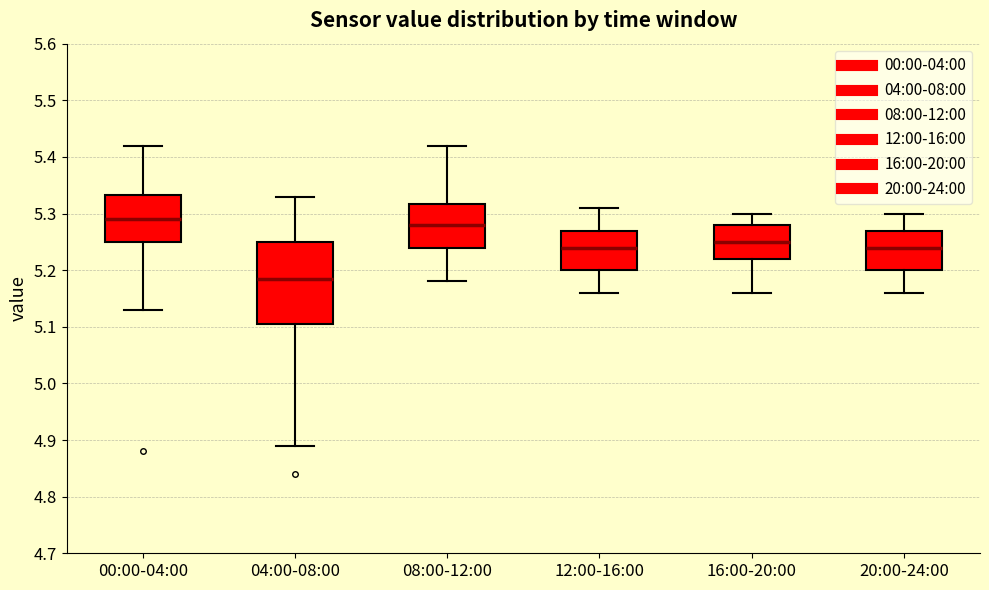

Reading left to right, read every box against the y-axis: the position of its median line, the range the box covers, and the ends of its whiskers. The values are not printed on the chart, so give them approximately, as read against the axis.

00:00-04:00: median 5.29, box 5.25 to 5.33, whiskers 5.13 to 5.42
04:00-08:00: median 5.19, box 5.11 to 5.25, whiskers 4.89 to 5.33
08:00-12:00: median 5.28, box 5.24 to 5.32, whiskers 5.18 to 5.42
12:00-16:00: median 5.24, box 5.20 to 5.27, whiskers 5.16 to 5.31
16:00-20:00: median 5.25, box 5.22 to 5.28, whiskers 5.16 to 5.30
20:00-24:00: median 5.24, box 5.20 to 5.27, whiskers 5.16 to 5.30